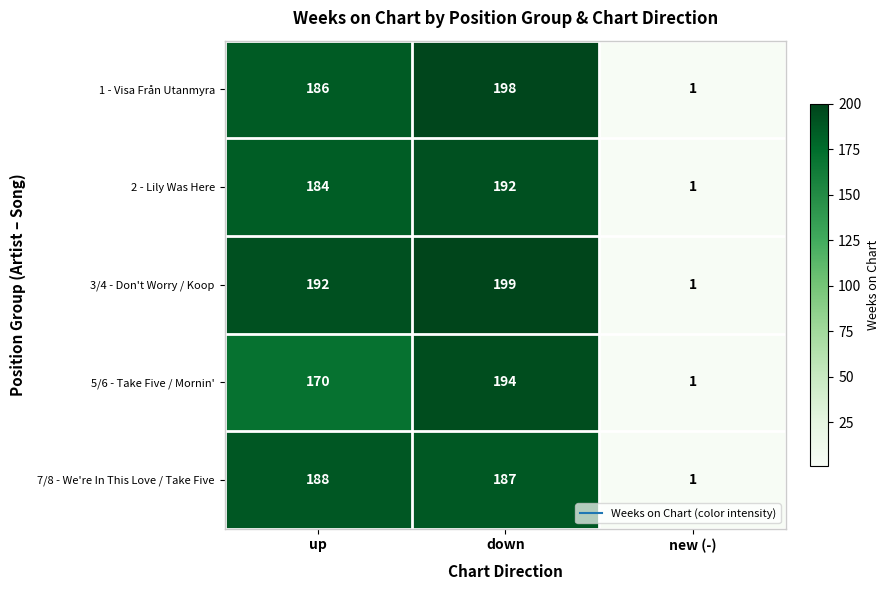

What is the smallest value displayed?

1